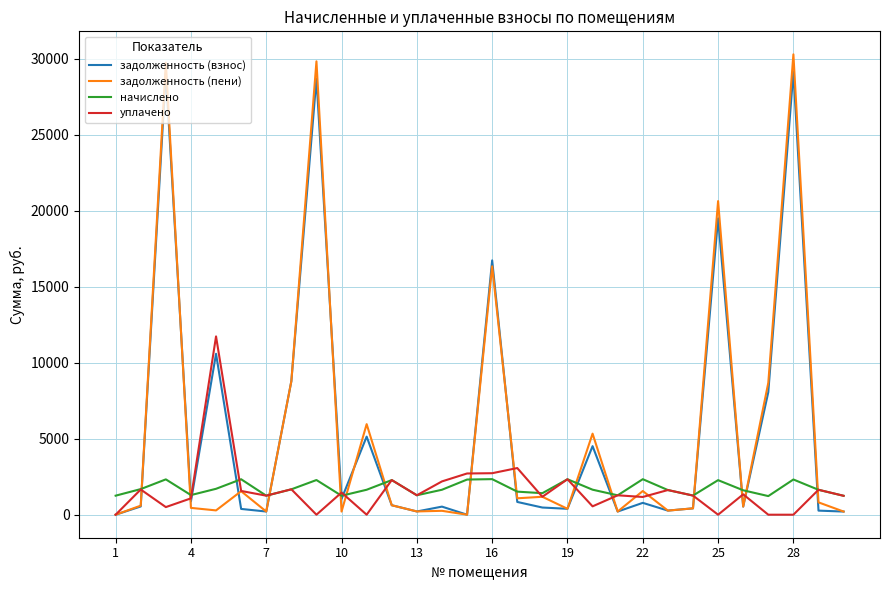

Which series has the largest range (max minus min)?

задолженность (пени)